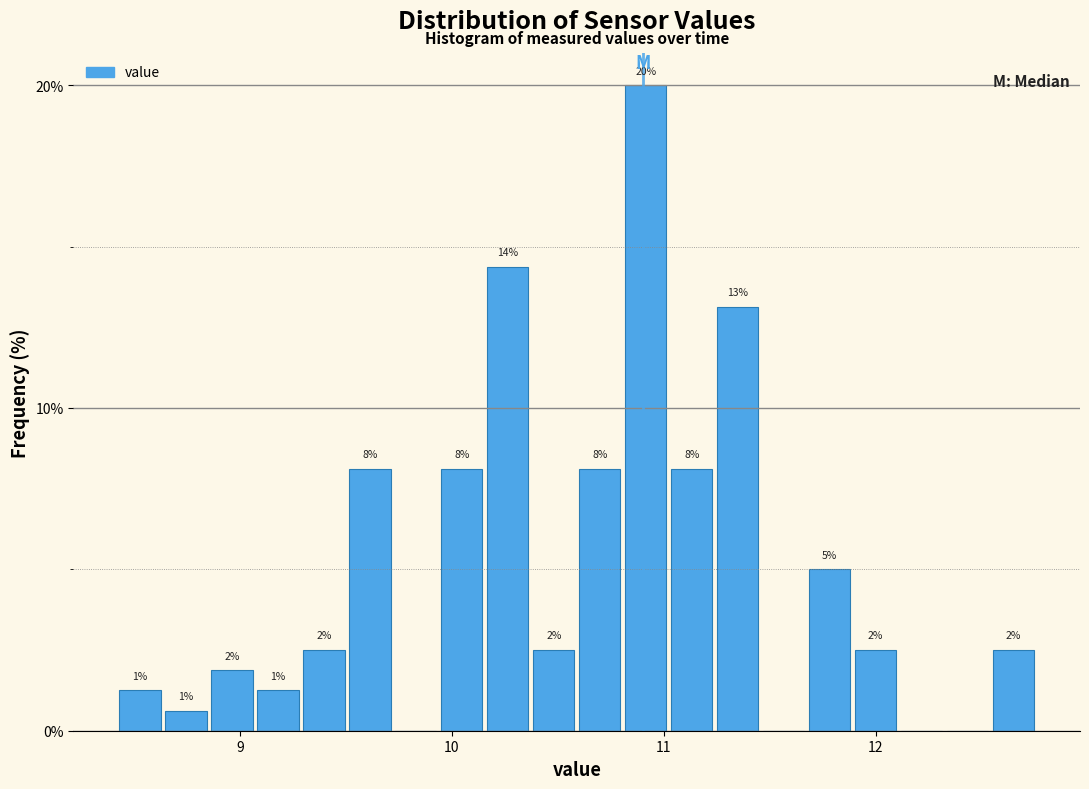

Read against the x-axis, roughly where is the centre of the tallest bar?

10.9